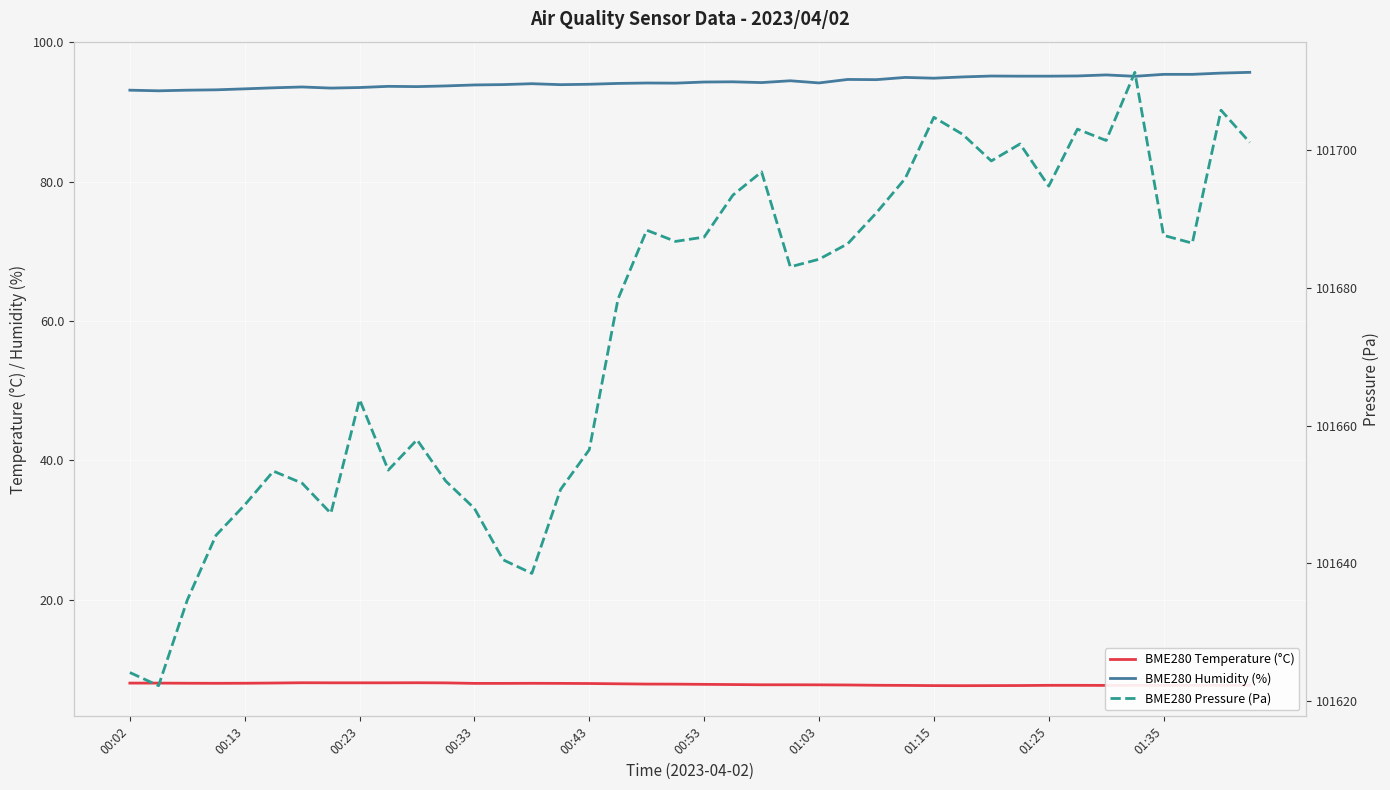

How many lines are shown in the chart?

3